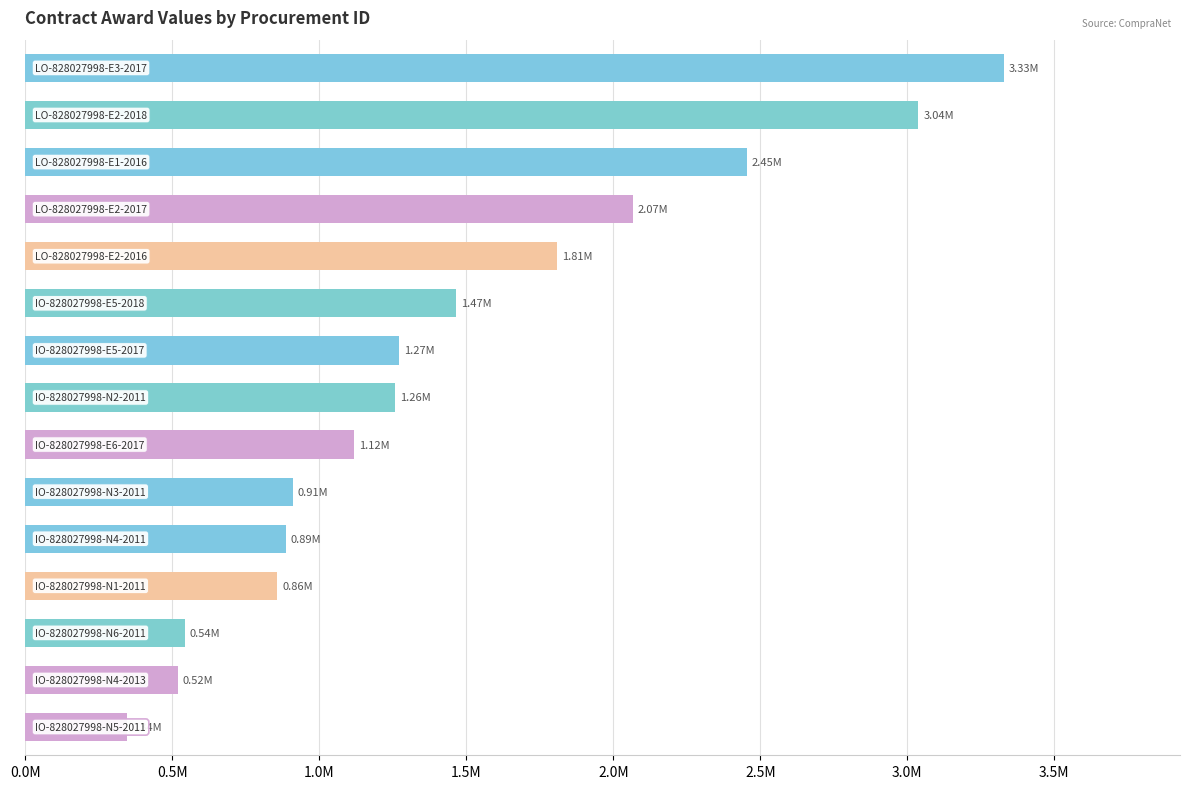

Are the bars horizontal?

Yes